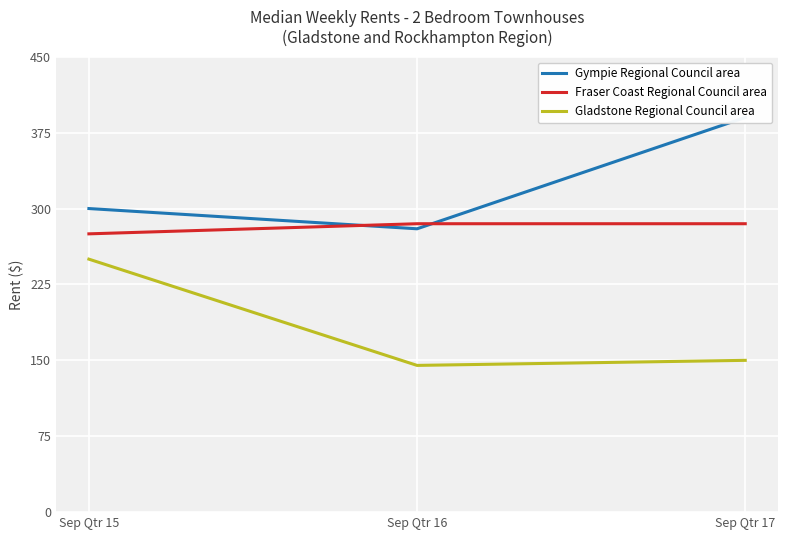

At which label does Gladstone Regional Council area first exceed 150?

Sep Qtr 15